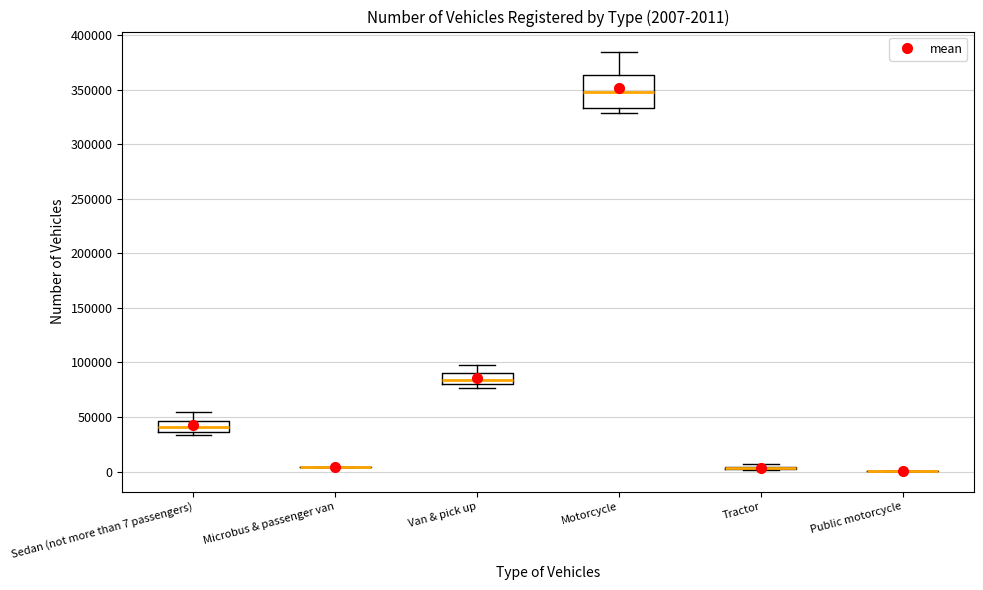

Comparing the boxes themselves (not the whiskers), which one is the tallest?

Motorcycle